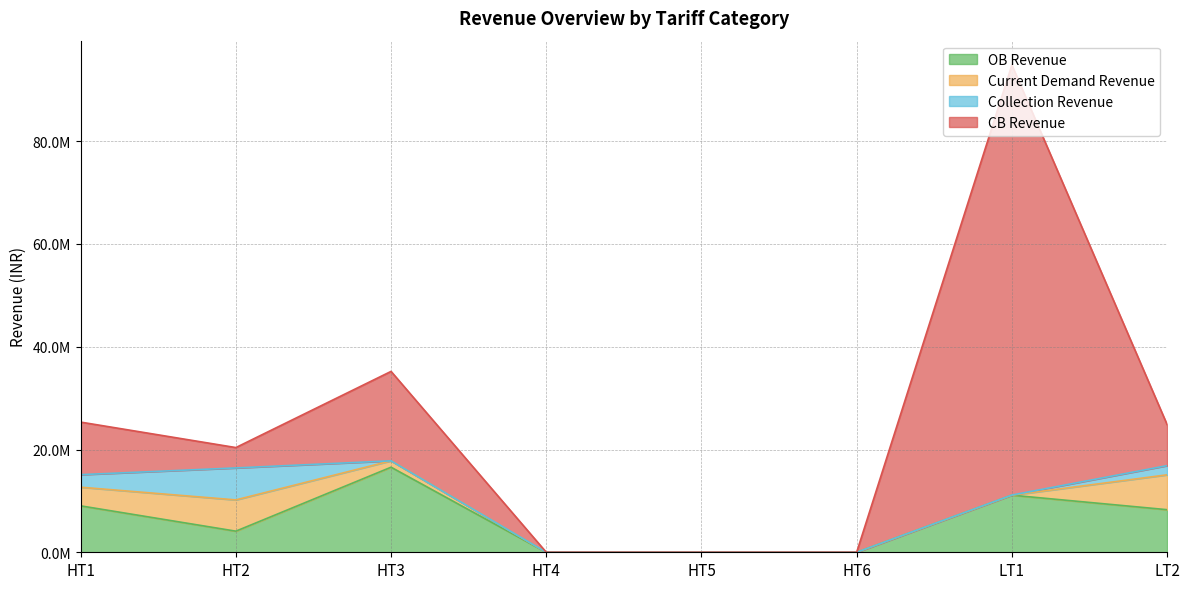

Reading right to left, what are all the values shown in this chart?

OB Revenue: 8288481.6	11110703.4	0.0	0.0	0.0	16554392.3	4107934.8	9033881.4
Current Demand Revenue: 6783640.0	0.0	0.0	0.0	0.0	1242587.5	6084908.3	3629379.4
Collection Revenue: 1788596.3	25436.3	0.0	0.0	0.0	0.0	6220088.7	2442047.5
CB Revenue: 8003397.3	83683649.0	0.0	0.0	0.0	17402043.6	3964421.4	10226213.3